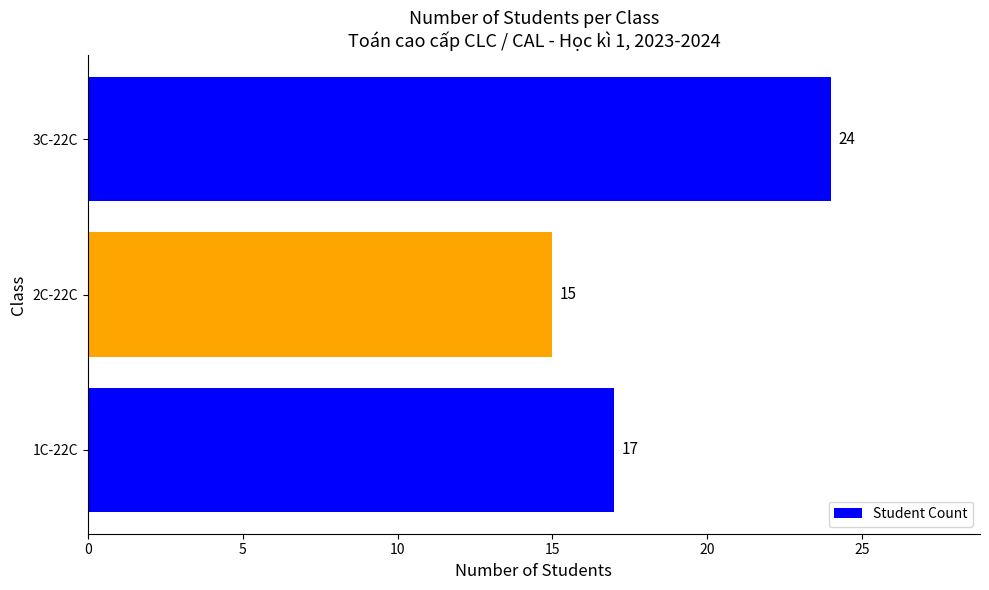

How many categories are shown in the chart?

3